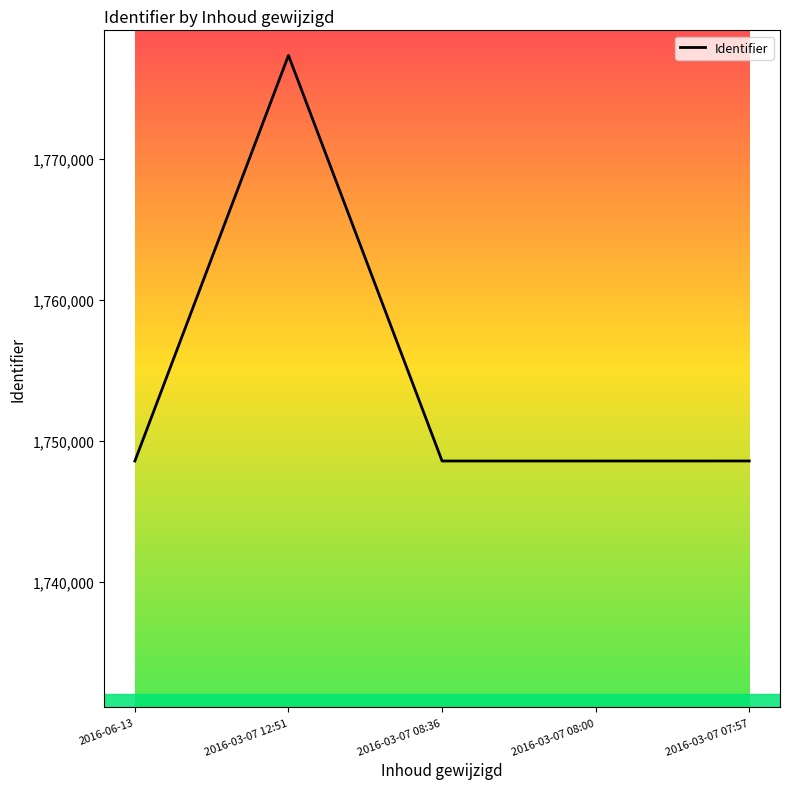

How many lines are shown in the chart?

1